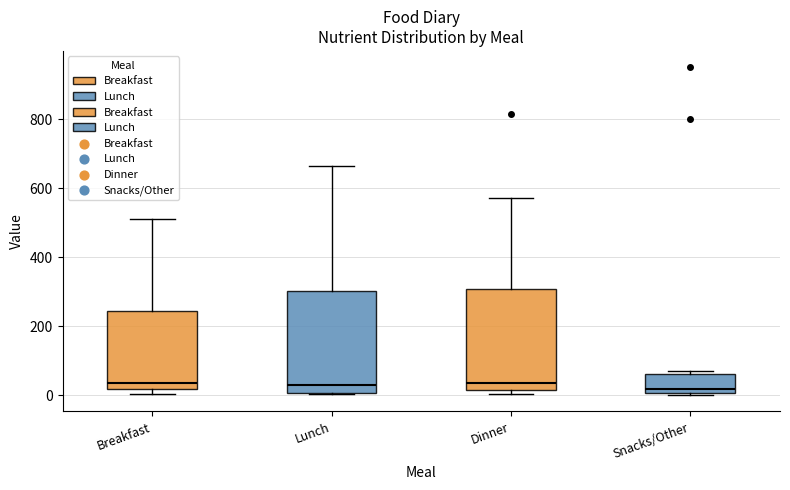

Reading left to right, read every box against the y-axis: the position of its median line, the range the box covers, and the ends of its whiskers. The values are not printed on the chart, so give them approximately, as read against the axis.

Breakfast: median 40, box 20 to 240, whiskers 0 to 520
Lunch: median 20, box 0 to 300, whiskers 0 to 660
Dinner: median 40, box 20 to 300, whiskers 0 to 580
Snacks/Other: median 20, box 0 to 60, whiskers 0 (just below the box's lower edge) to 80